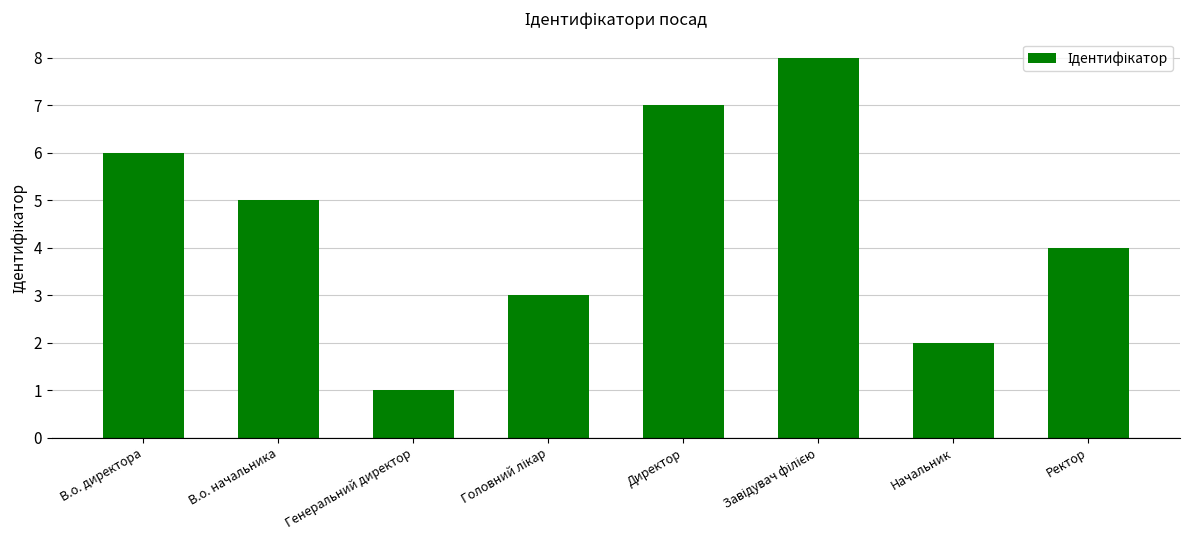

What is the difference between the second highest and minimum values?

6